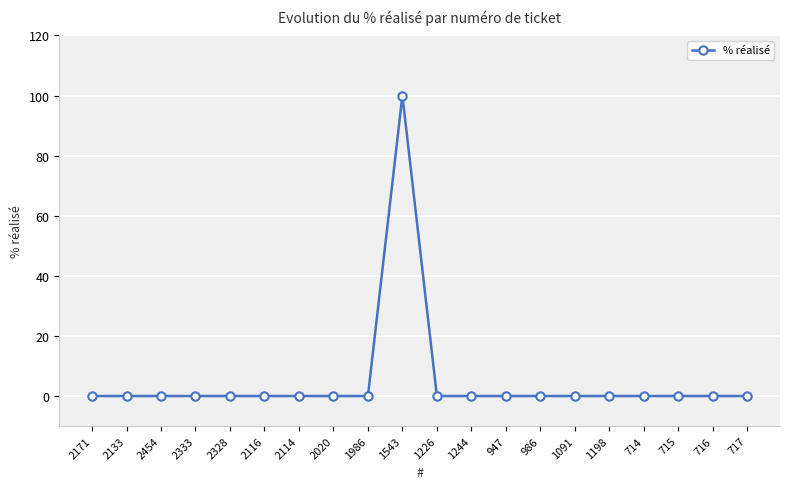

What is the label of the 18th point from the right?

2454